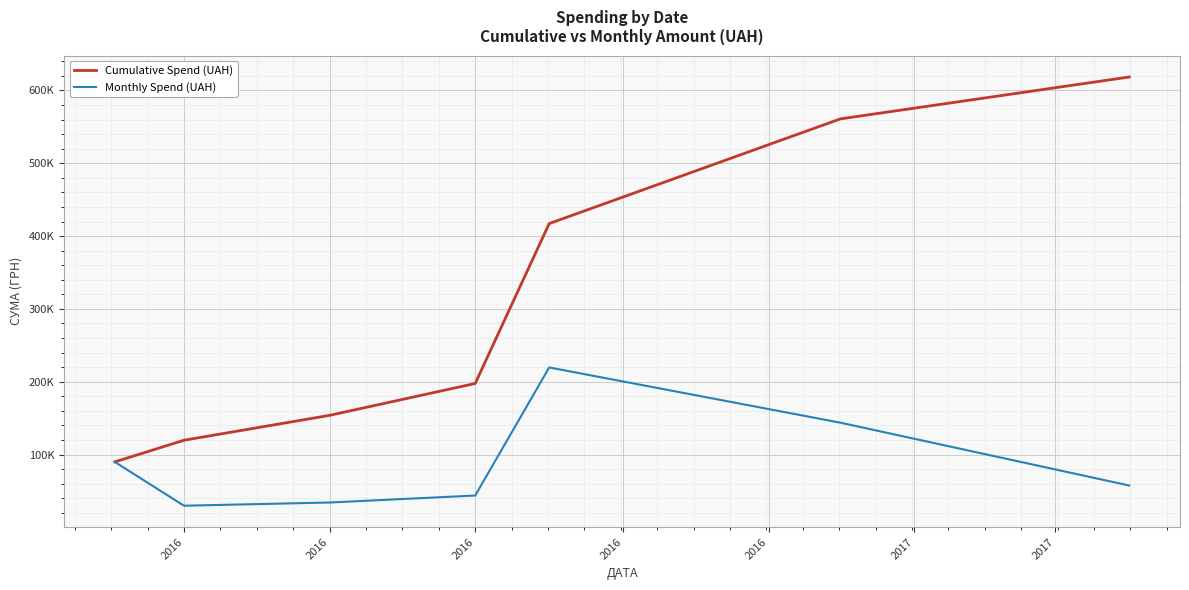

Is this an area chart (filled region under the line)?

No